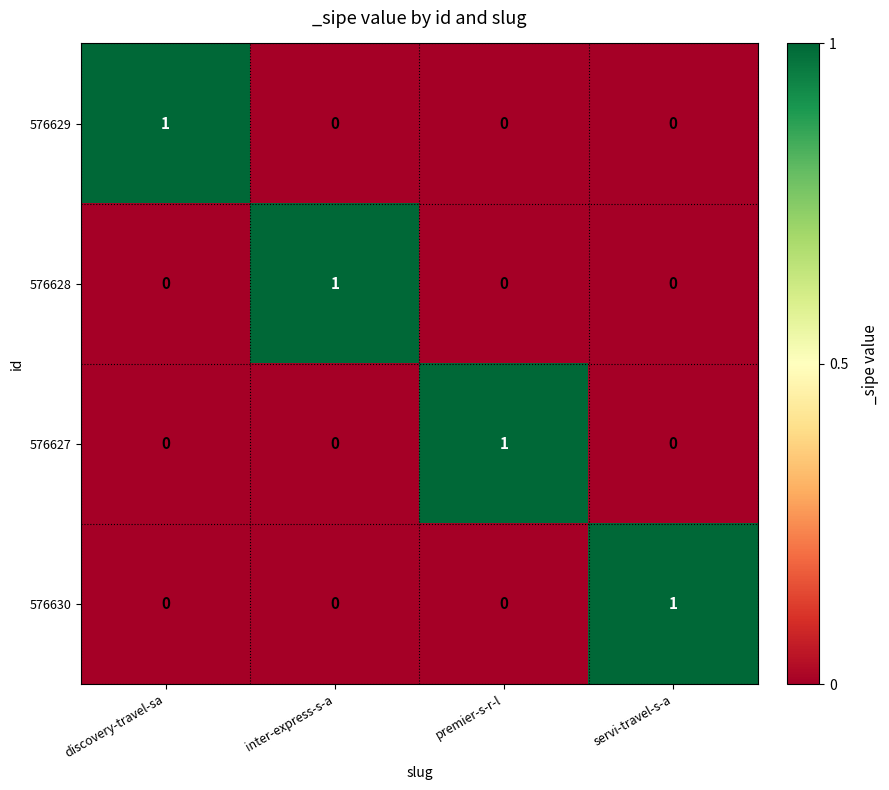

Reading right to left, what are all the values shown in this chart?

576629: servi-travel-s-a=0	premier-s-r-l=0	inter-express-s-a=0	discovery-travel-sa=1
576628: servi-travel-s-a=0	premier-s-r-l=0	inter-express-s-a=1	discovery-travel-sa=0
576627: servi-travel-s-a=0	premier-s-r-l=1	inter-express-s-a=0	discovery-travel-sa=0
576630: servi-travel-s-a=1	premier-s-r-l=0	inter-express-s-a=0	discovery-travel-sa=0